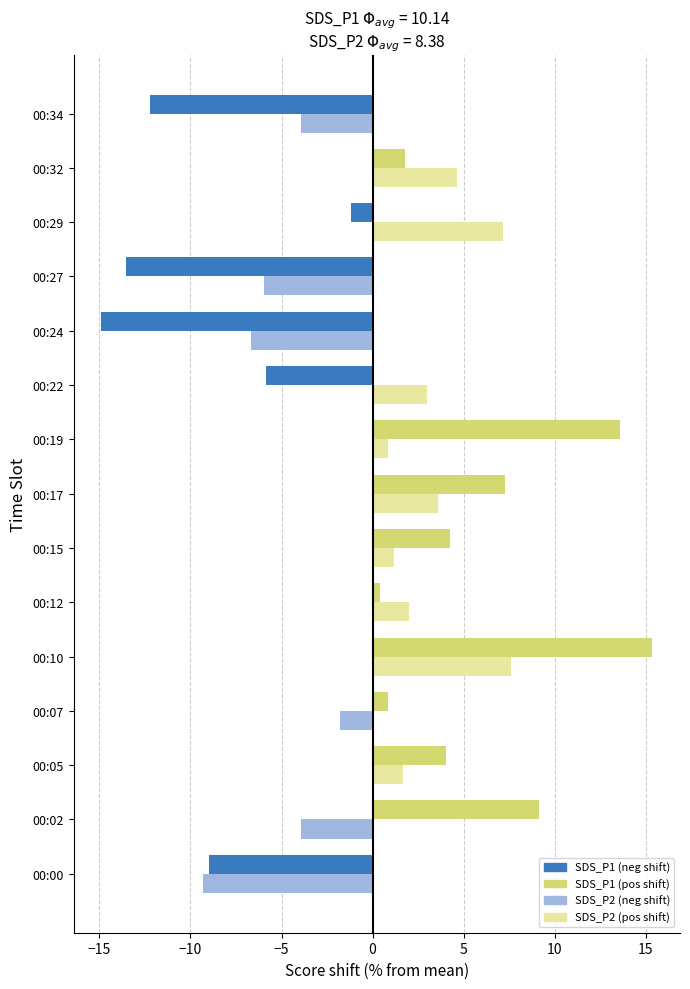

What is the spread (max minus min) of values at 00:29?

8.3